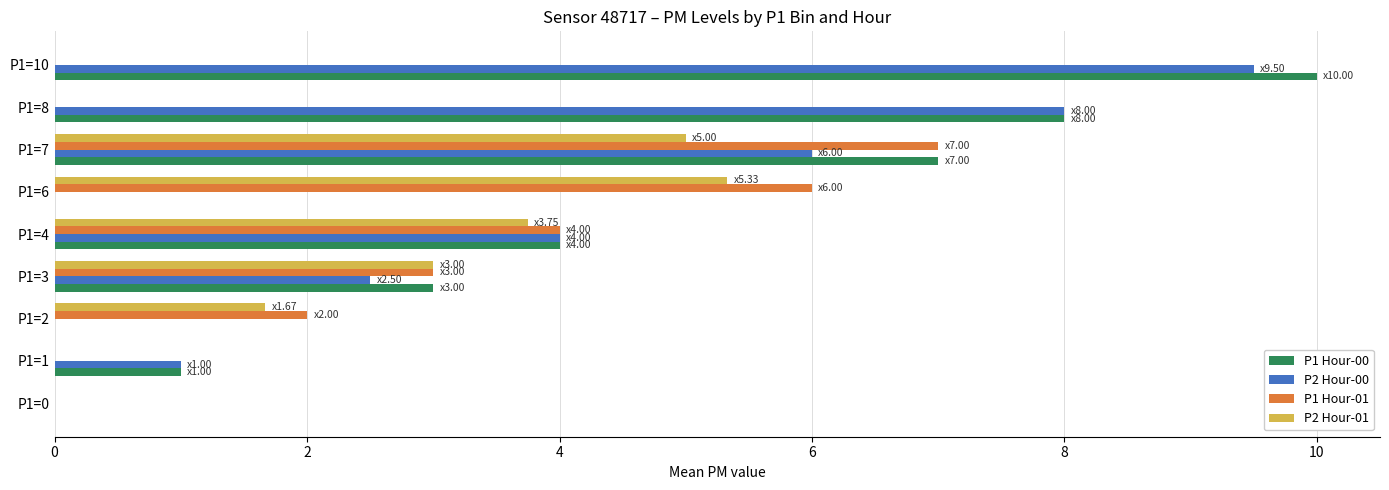

Count the number of data series in this chart.

4